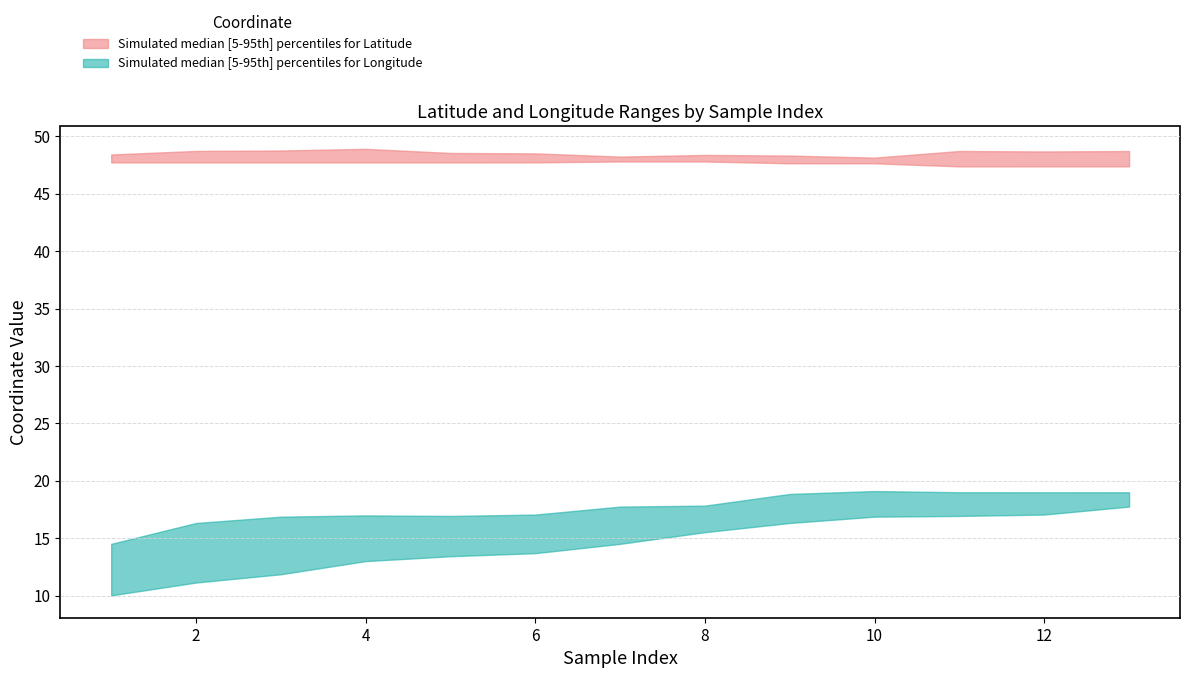

At how many categories does at least one series exceed 33?

13